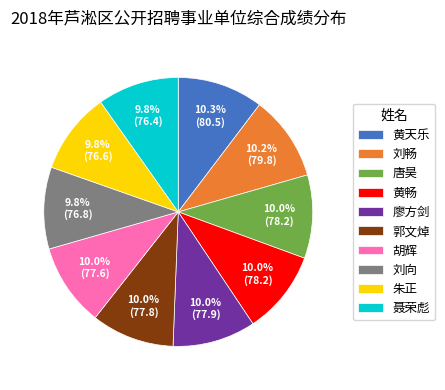

Is 唐昊 the majority of the pie?

No